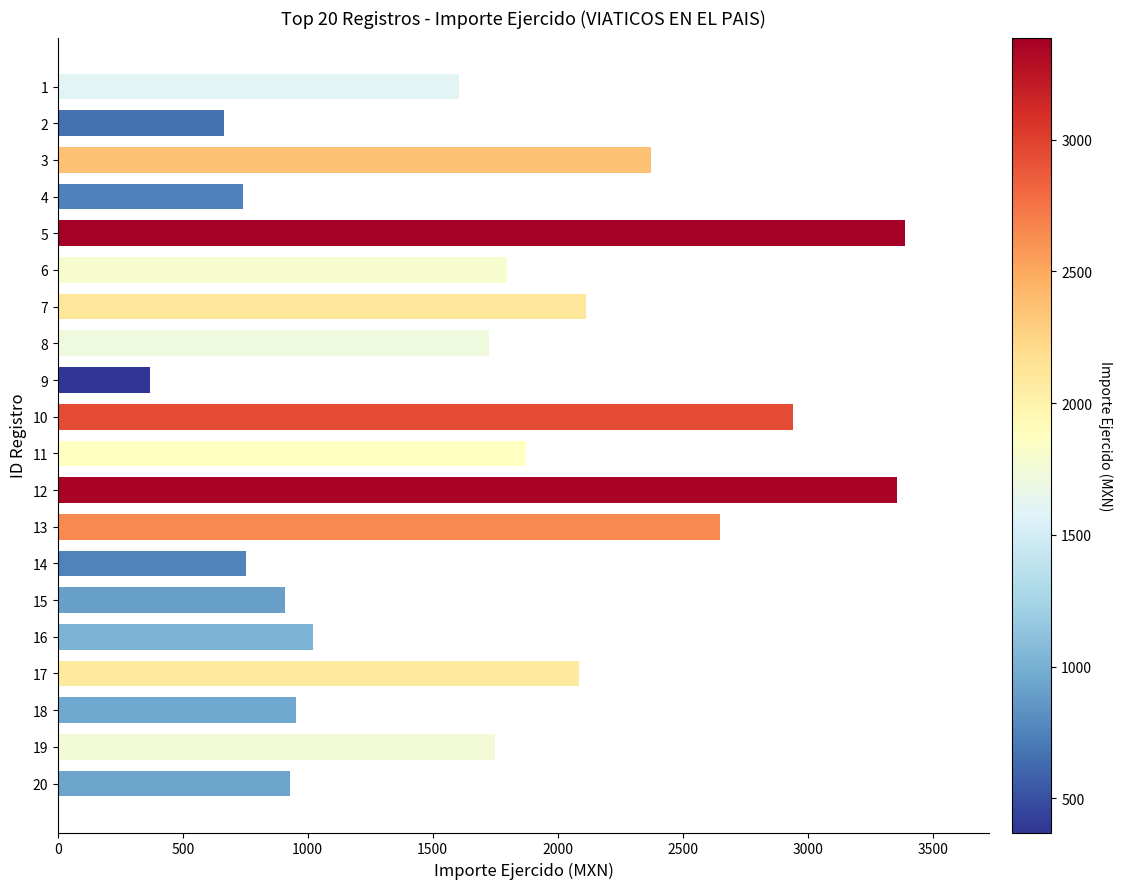

What is the ratio of the value at 13 to the value at 2?

4.0